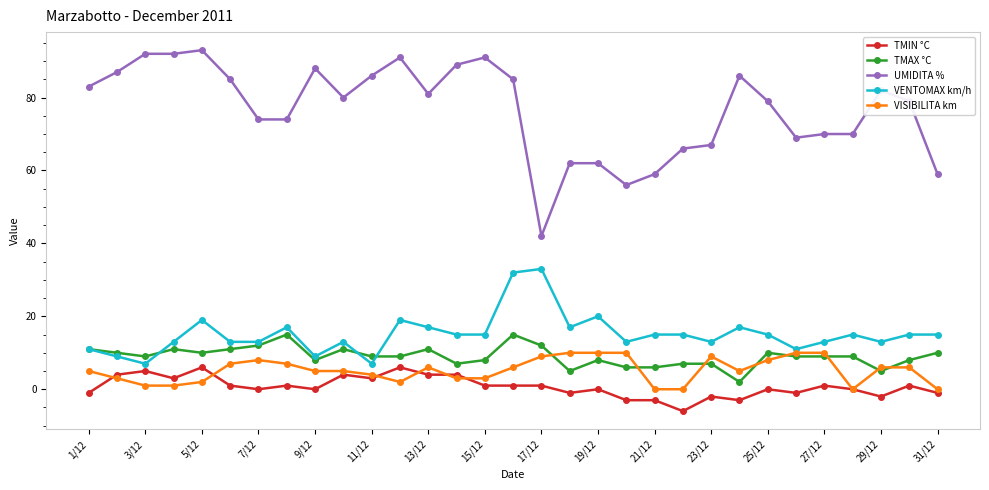

What is the sum of all VENTOMAX km/h values?

469